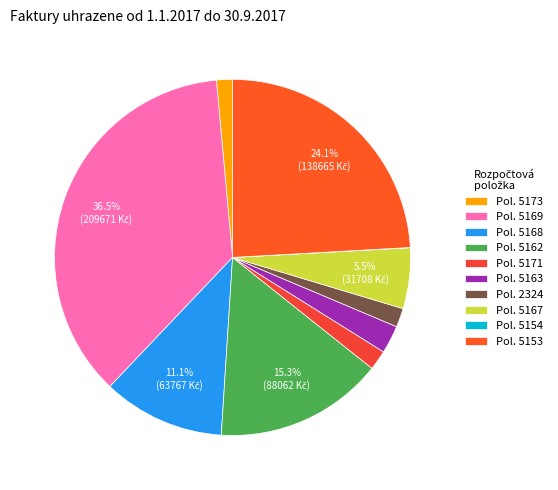

Which category has the smallest portion of the pie?

5154